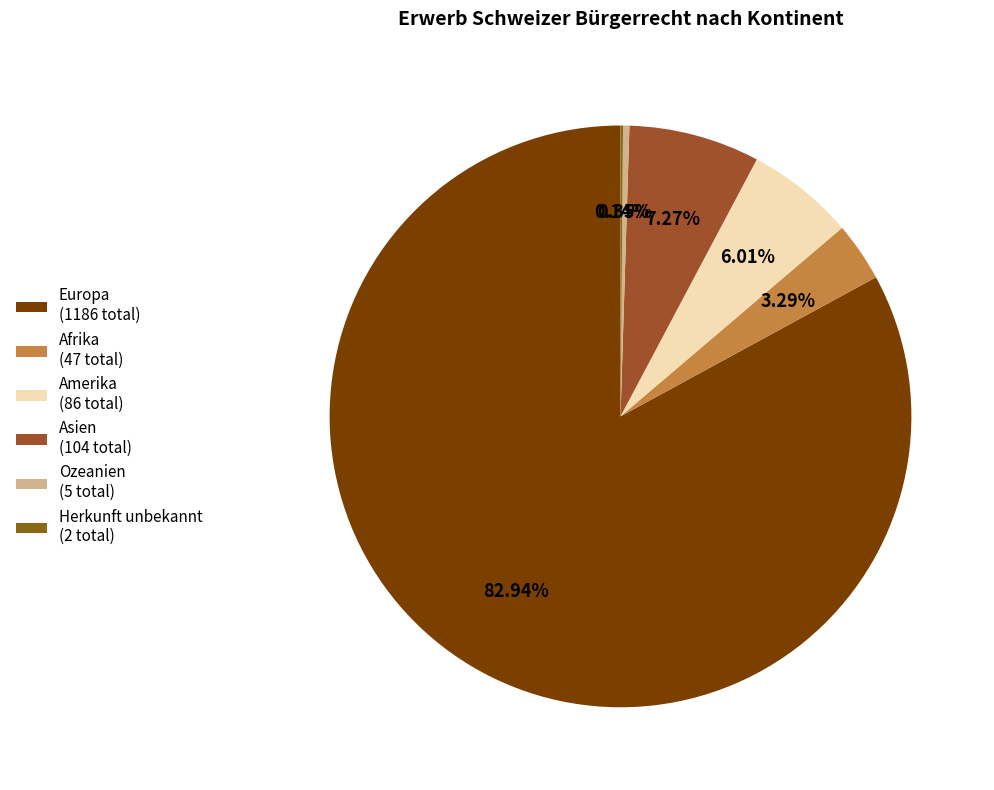

How much of the chart is everything except Herkunft unbekannt?

99.9%